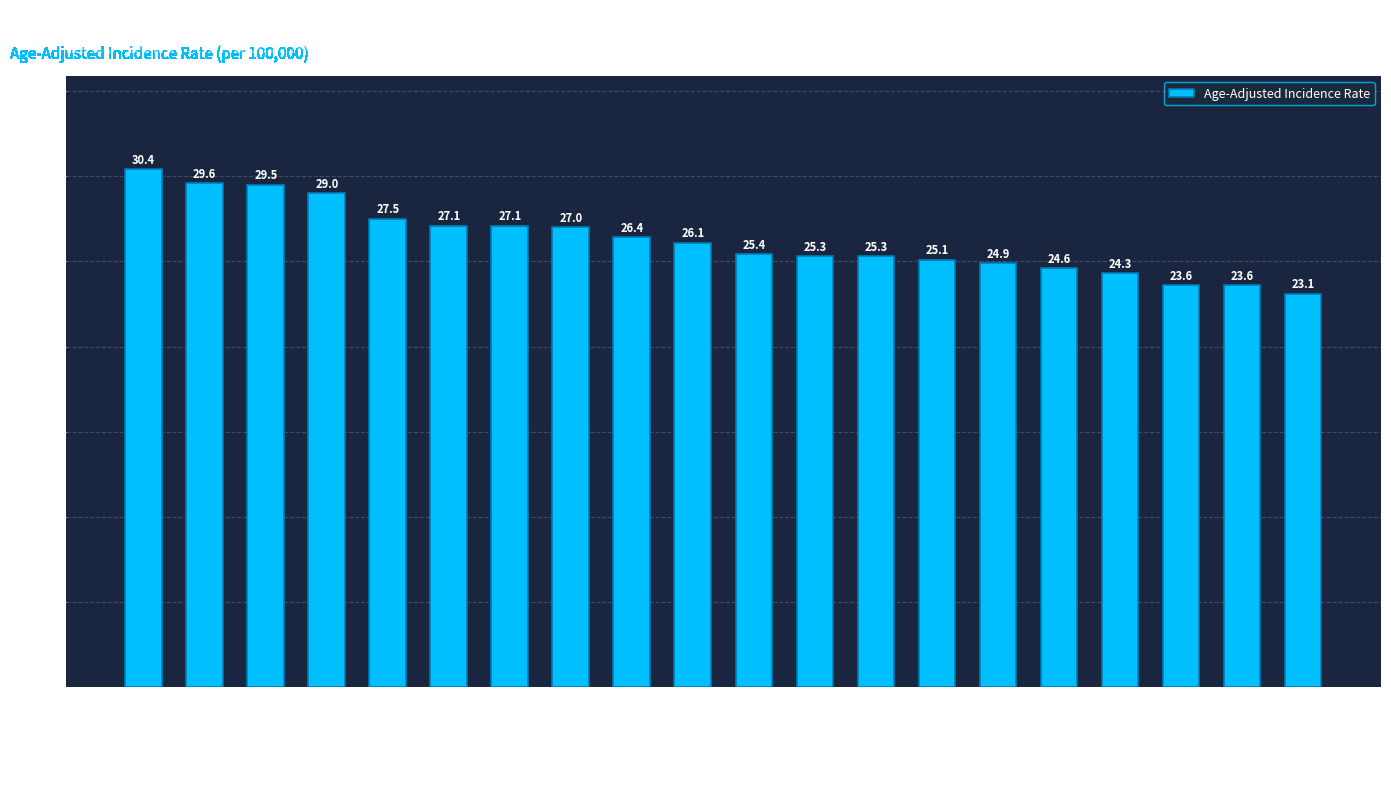

What is the maximum value shown in the chart?

30.4